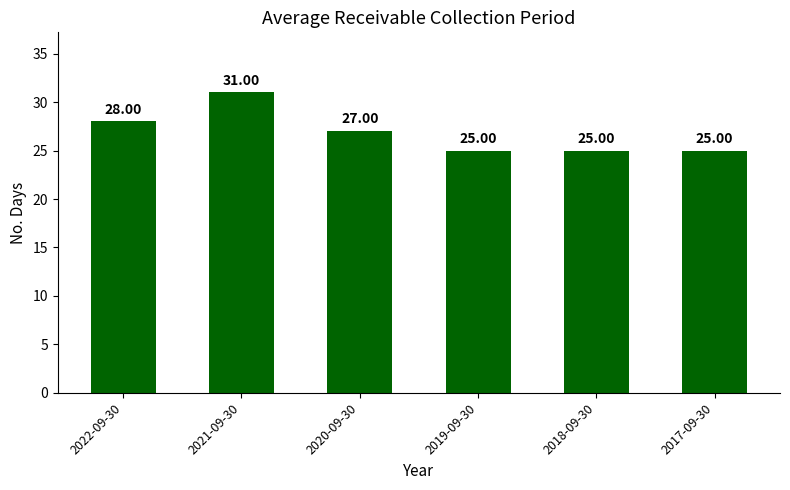

Where is the data nearest to the value 28?

2022-09-30